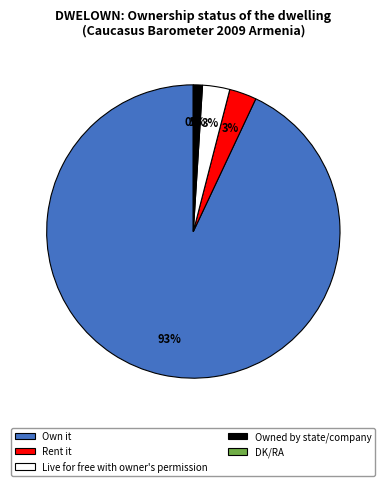

Is there a majority slice in this chart?

Yes